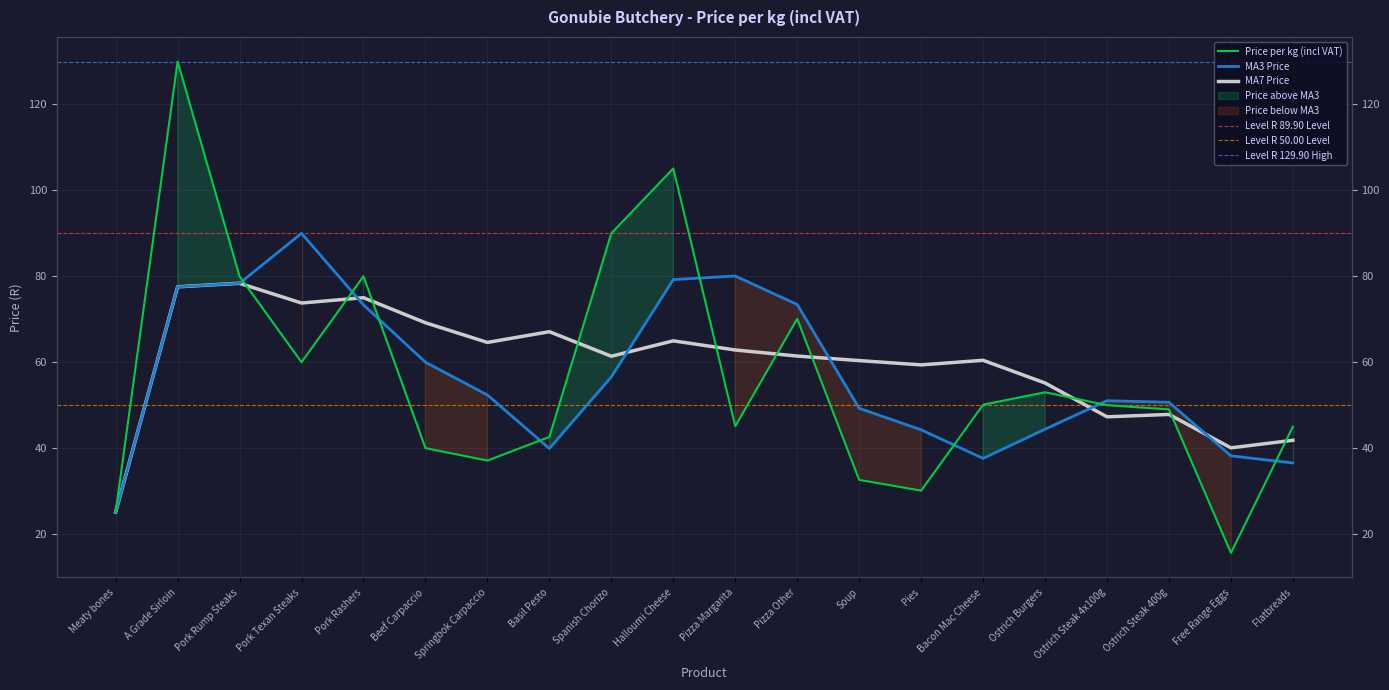

What is the sum of all values?

1128.5